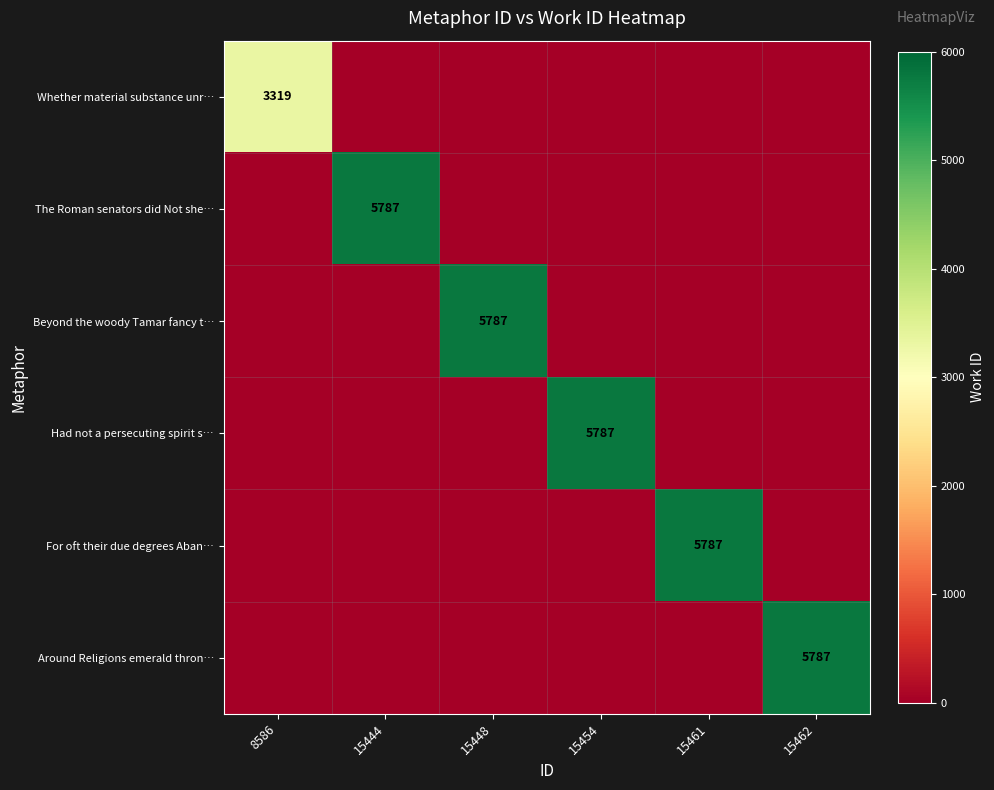

Between 15461 and 15444, which is larger?

15461